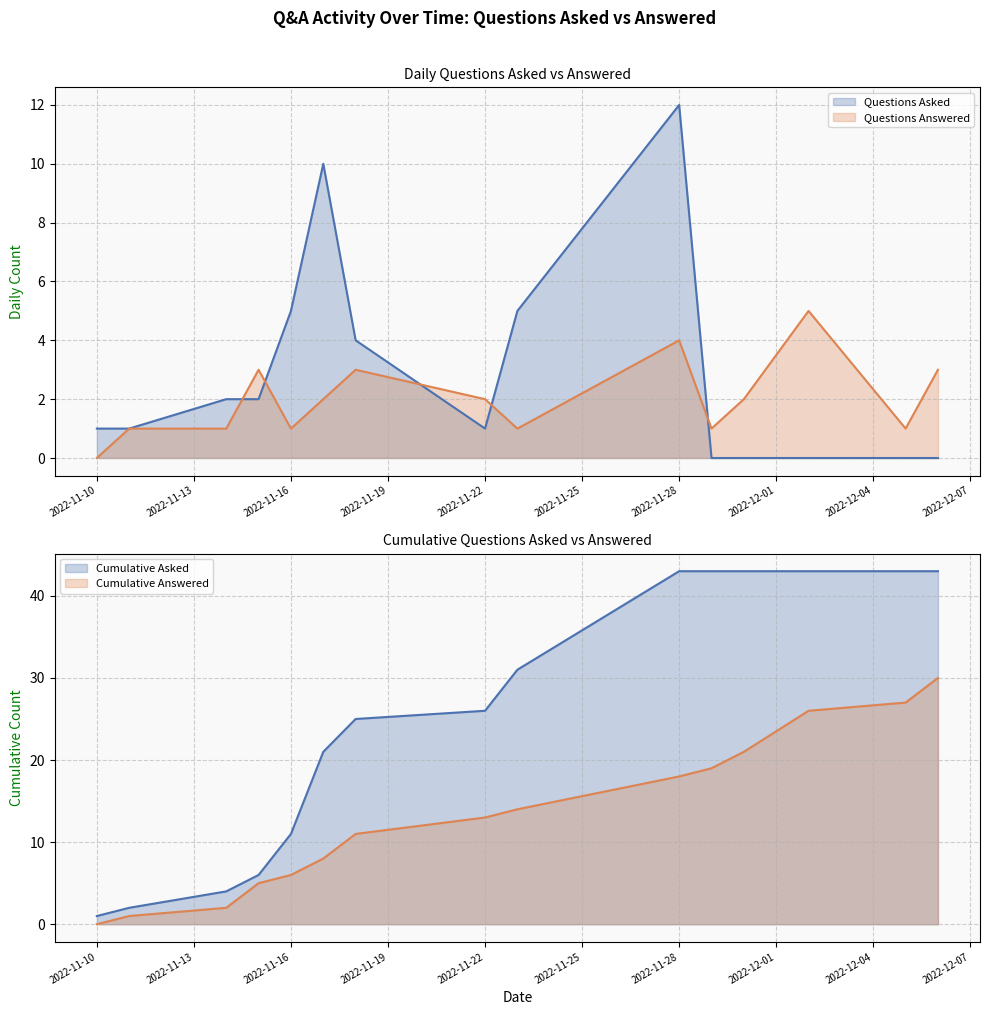

What is the difference between the second highest and minimum values in the Questions Answered series?

4